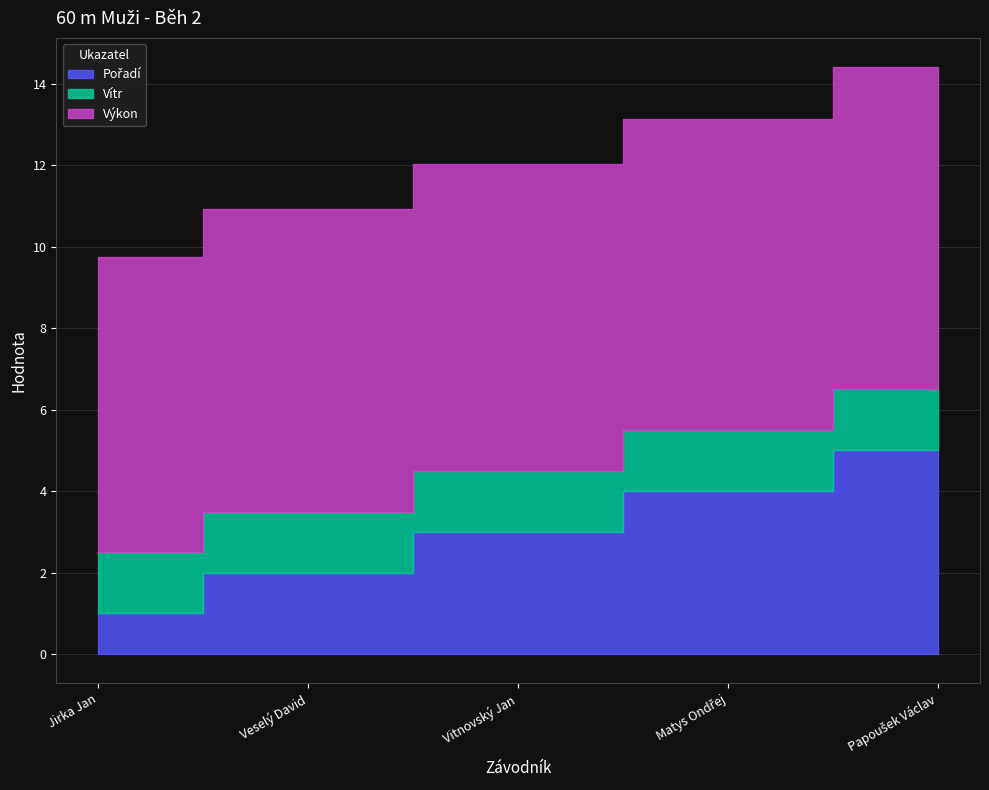

How many times do Vítr and Pořadí cross each other?

1